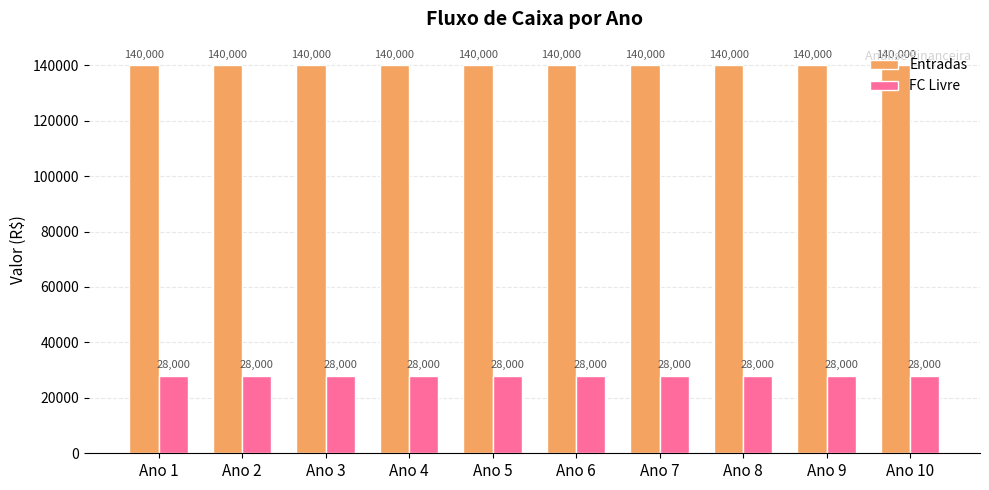

What is the smallest value displayed?

28000